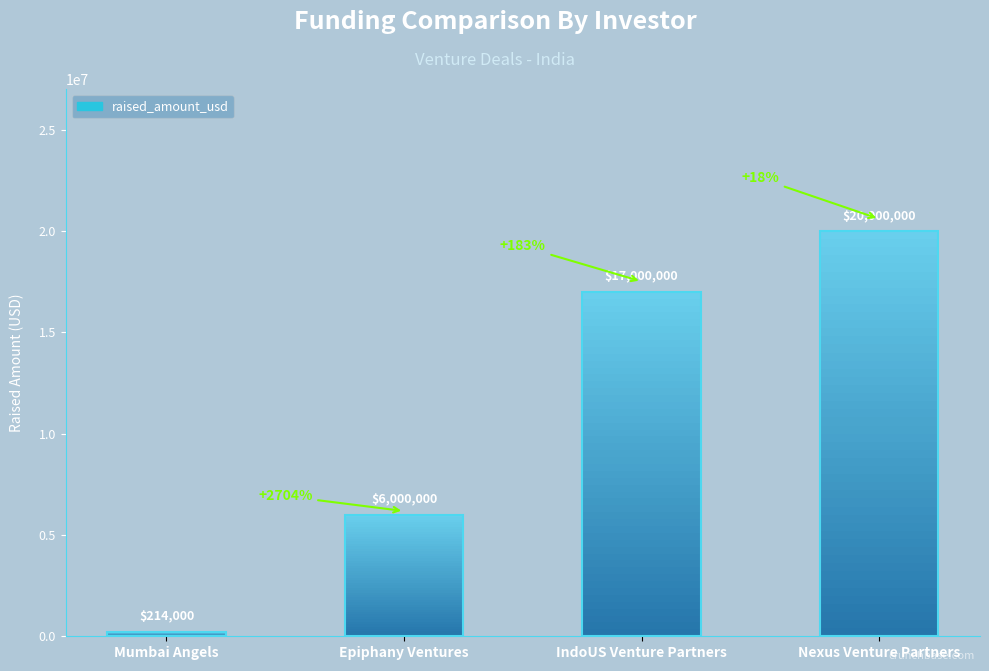

What is the ratio of the value at Nexus Venture Partners to the value at Mumbai Angels?

93.5